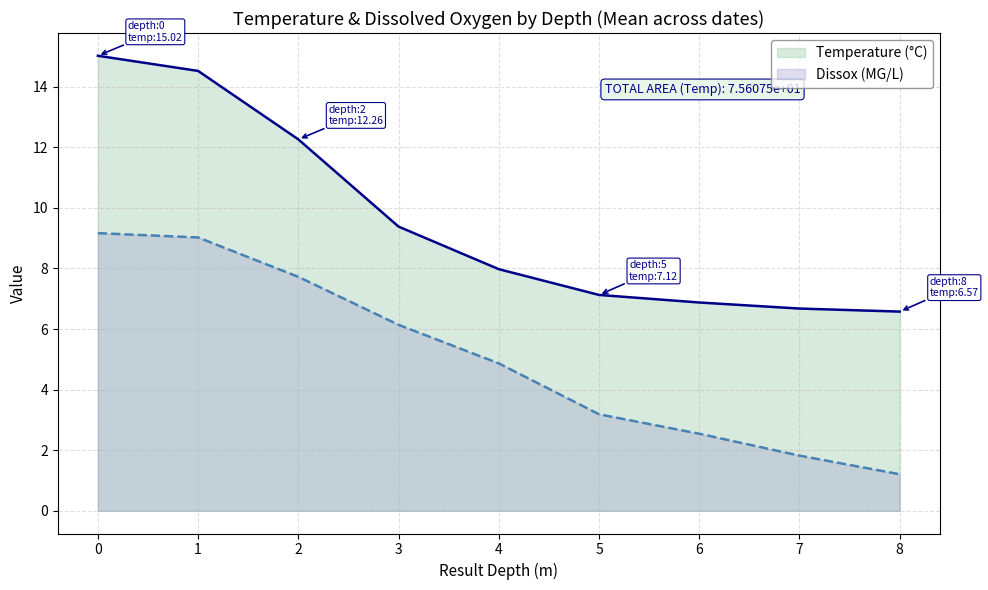

What is the greatest value displayed?

15.0